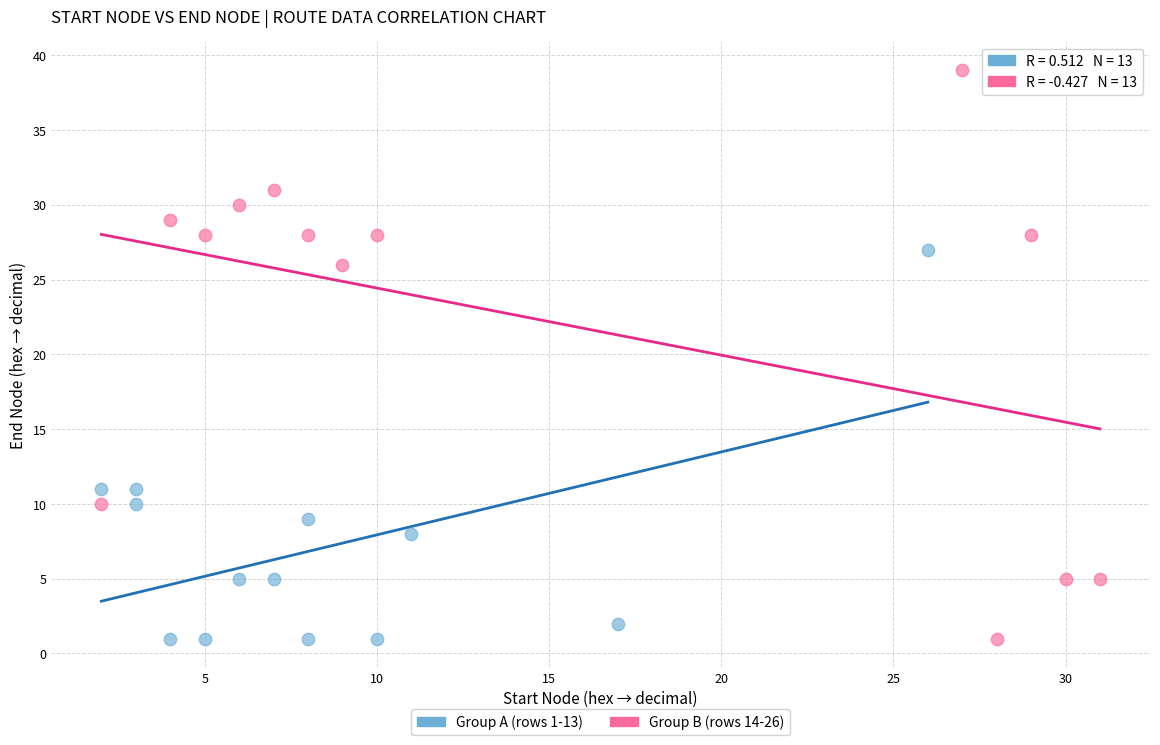

Which series has the widest spread of Y values?

Group B (rows 14-26)